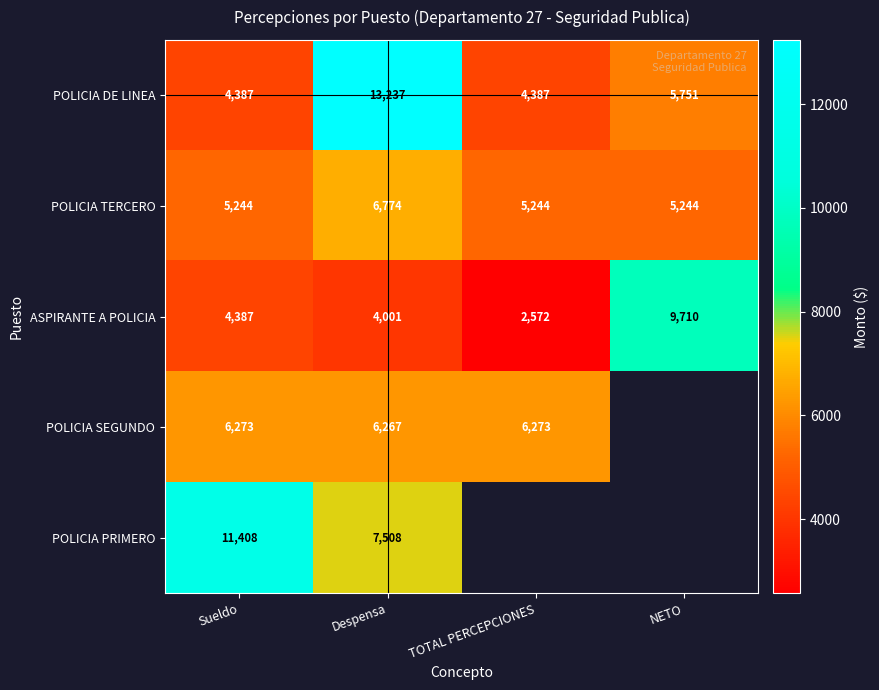

Where is POLICIA DE LINEA nearest to the value 8812?

NETO